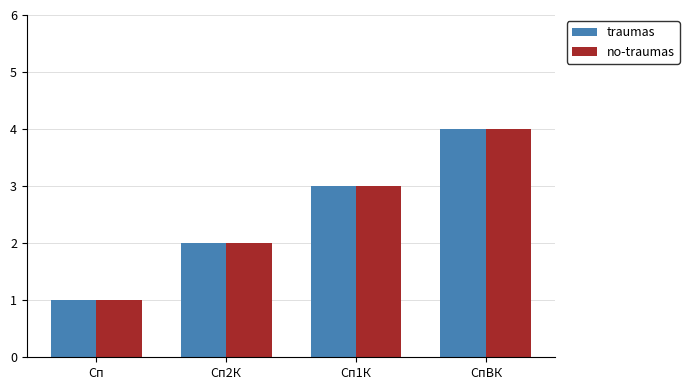

What is the label of the 1st bar from the left?

Сп